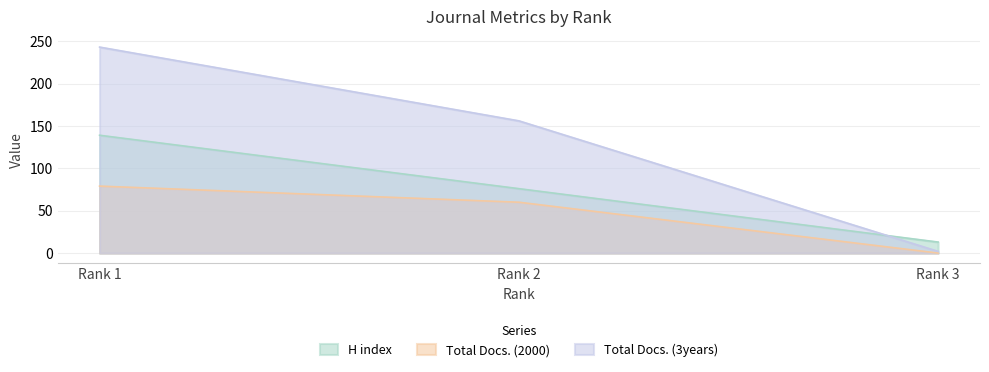

What is the value of the H index point at the 1st from the left?

139